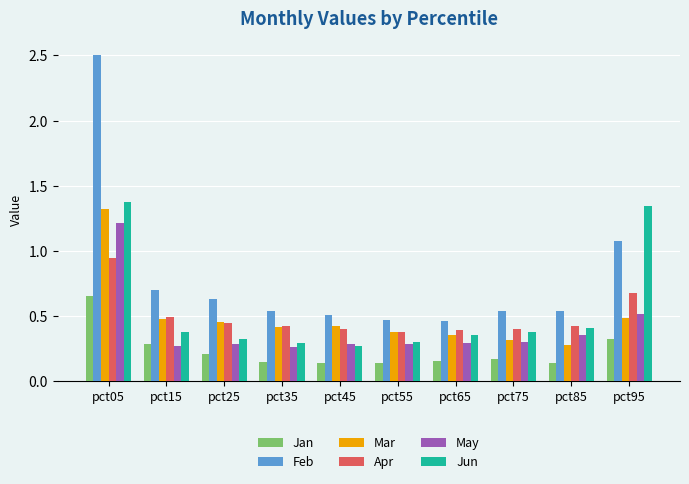

List the series in order of their peak value, lowest first.

Jan, Apr, May, Mar, Jun, Feb